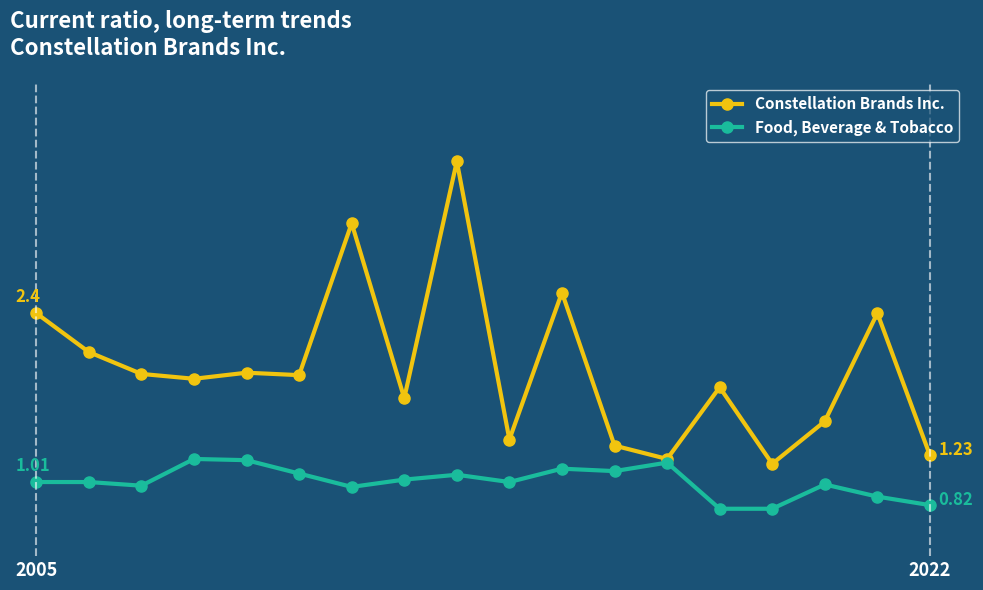

What are all the series names shown in the legend?

Constellation Brands Inc., Food, Beverage & Tobacco